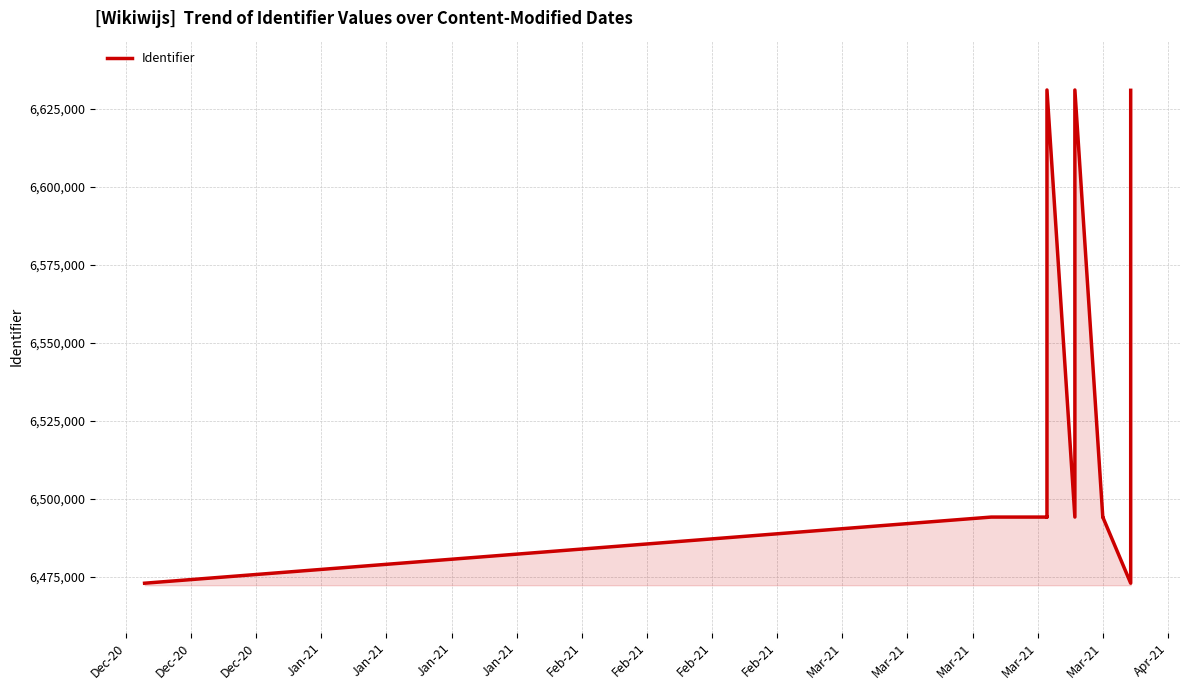

What is the value of the 11th point from the left?

6631113